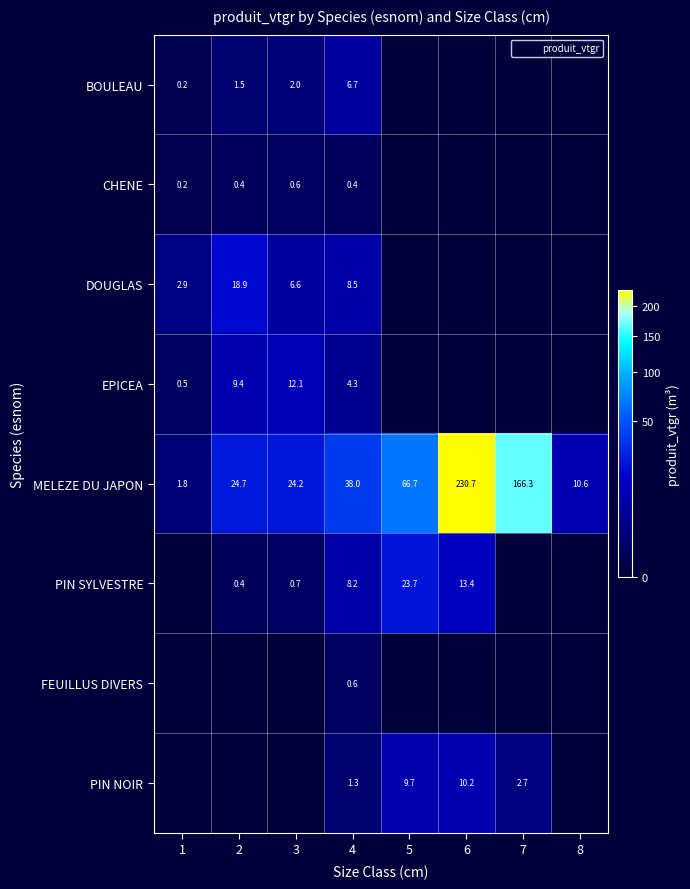

At which category does the chart reach its minimum across all series?

5